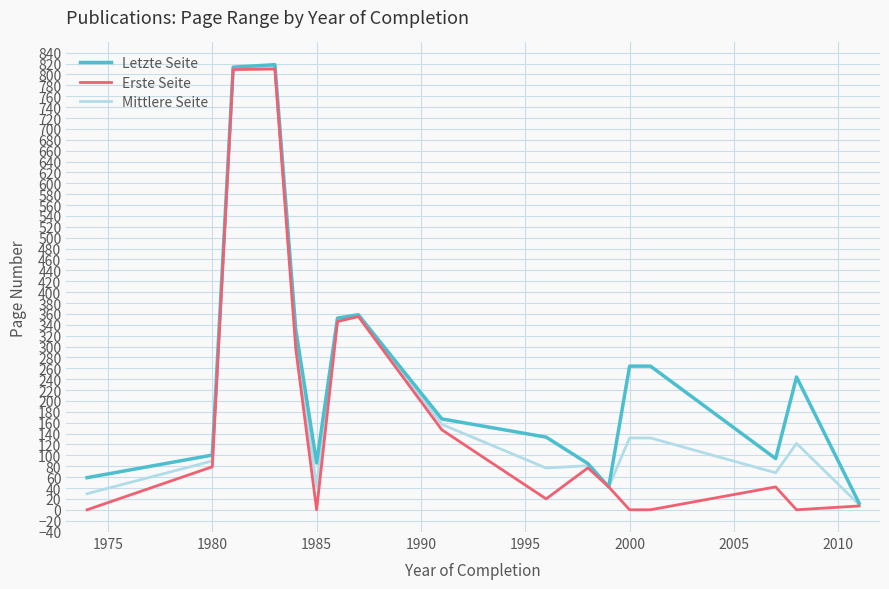

Rank the series by their average value, from lowest to highest.

Erste Seite, Mittlere Seite, Letzte Seite